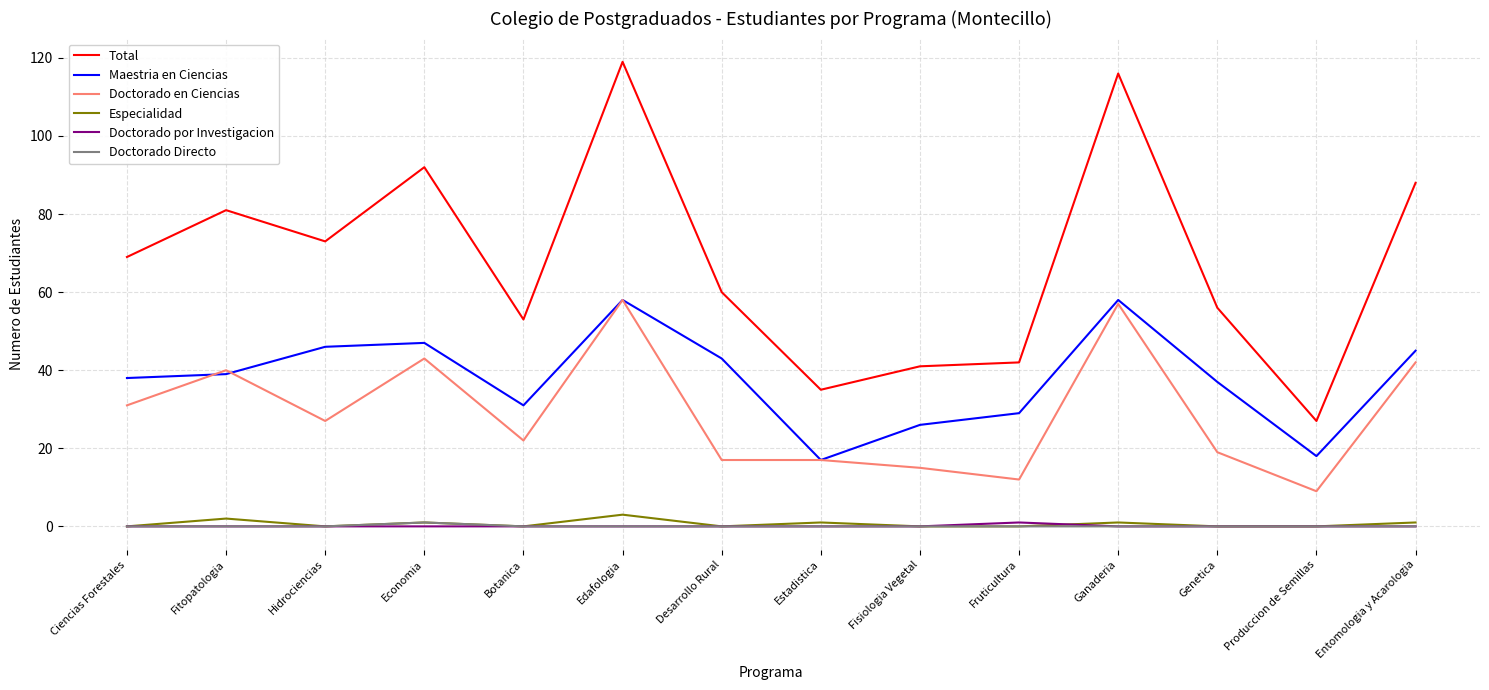

What is the difference between the highest and lowest values at Desarrollo Rural?

60